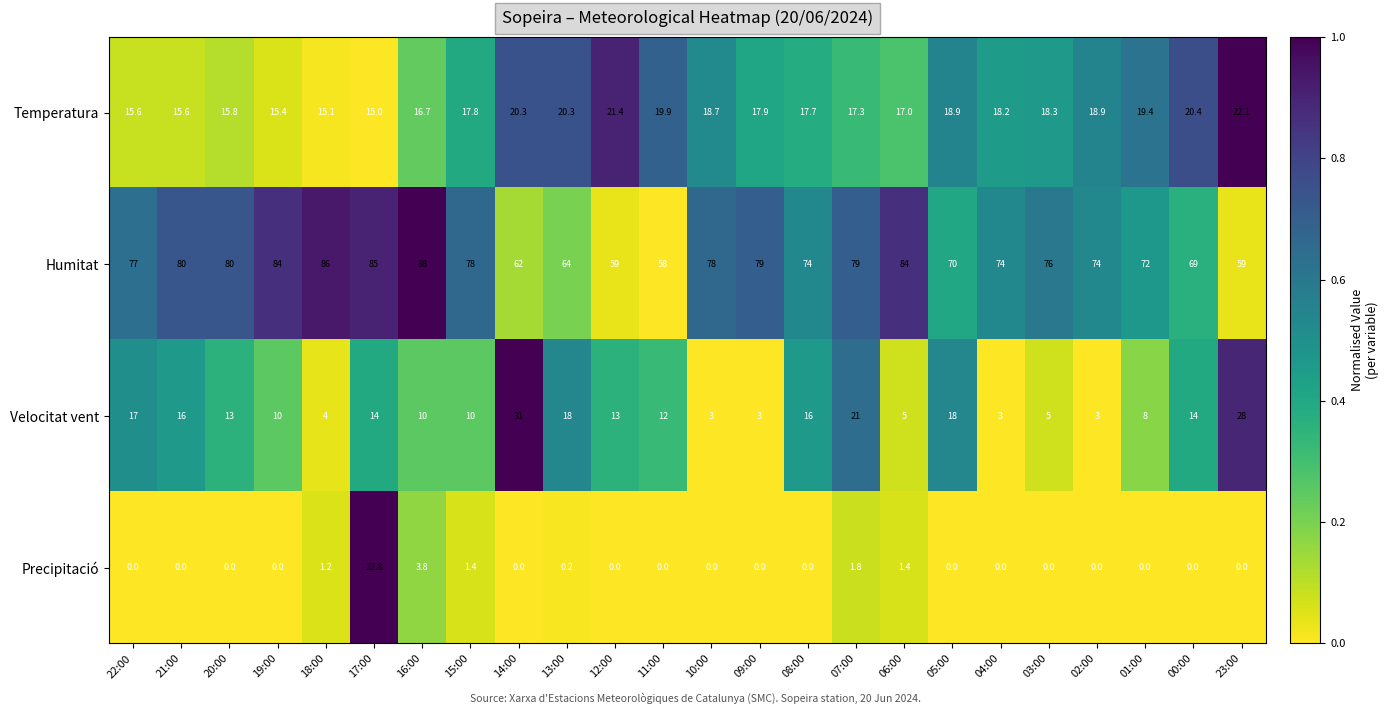

Which series has the largest range (max minus min)?

Humitat